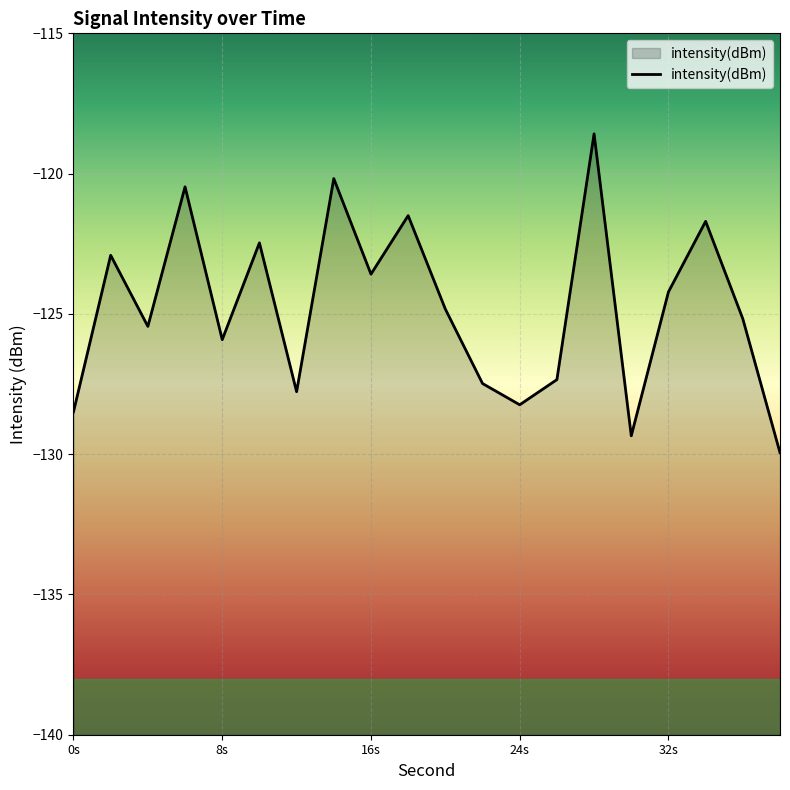

The chart shows a value of -125.9 at 8s. True or false?

True